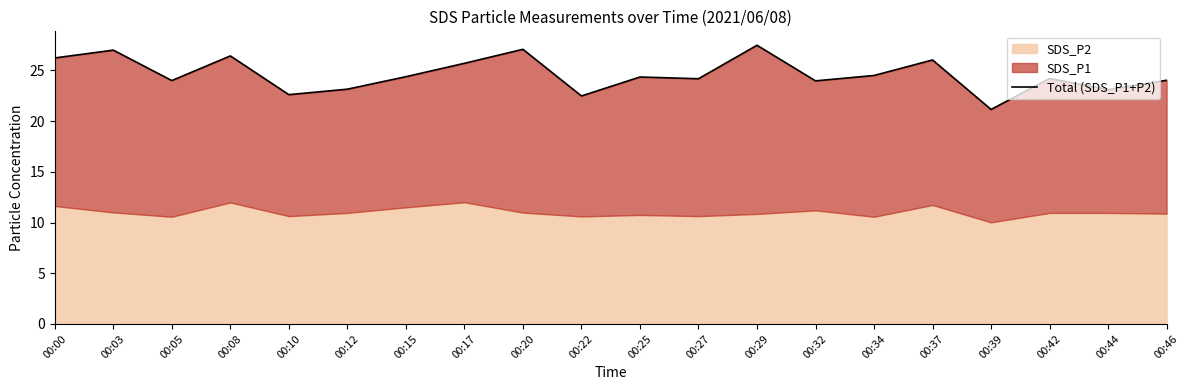

How many lines are shown in the chart?

1